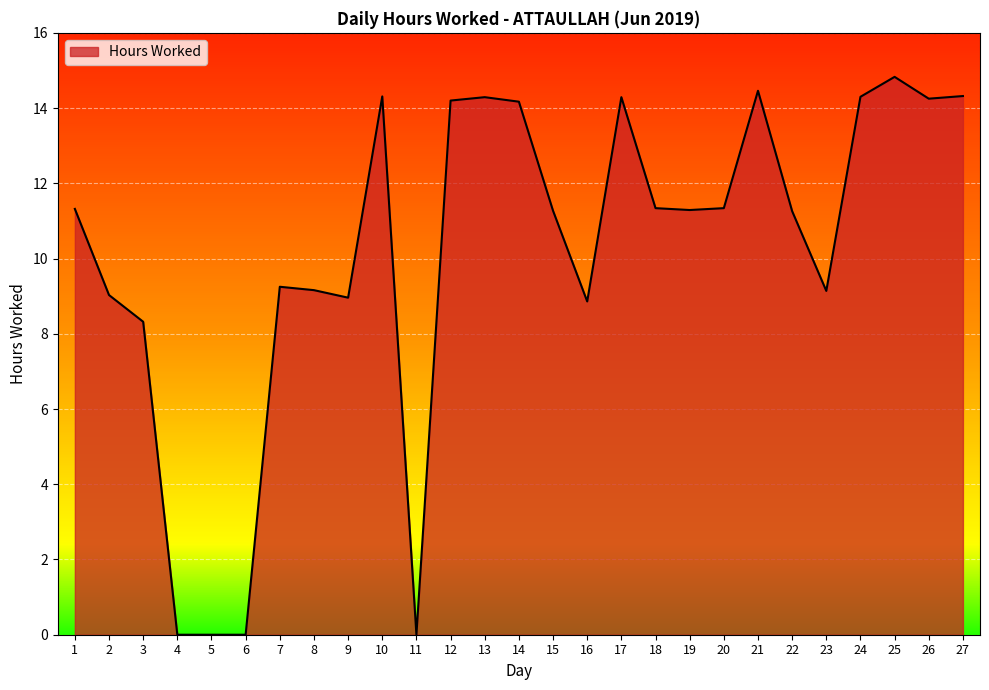

Which category has the highest value across all series?

25